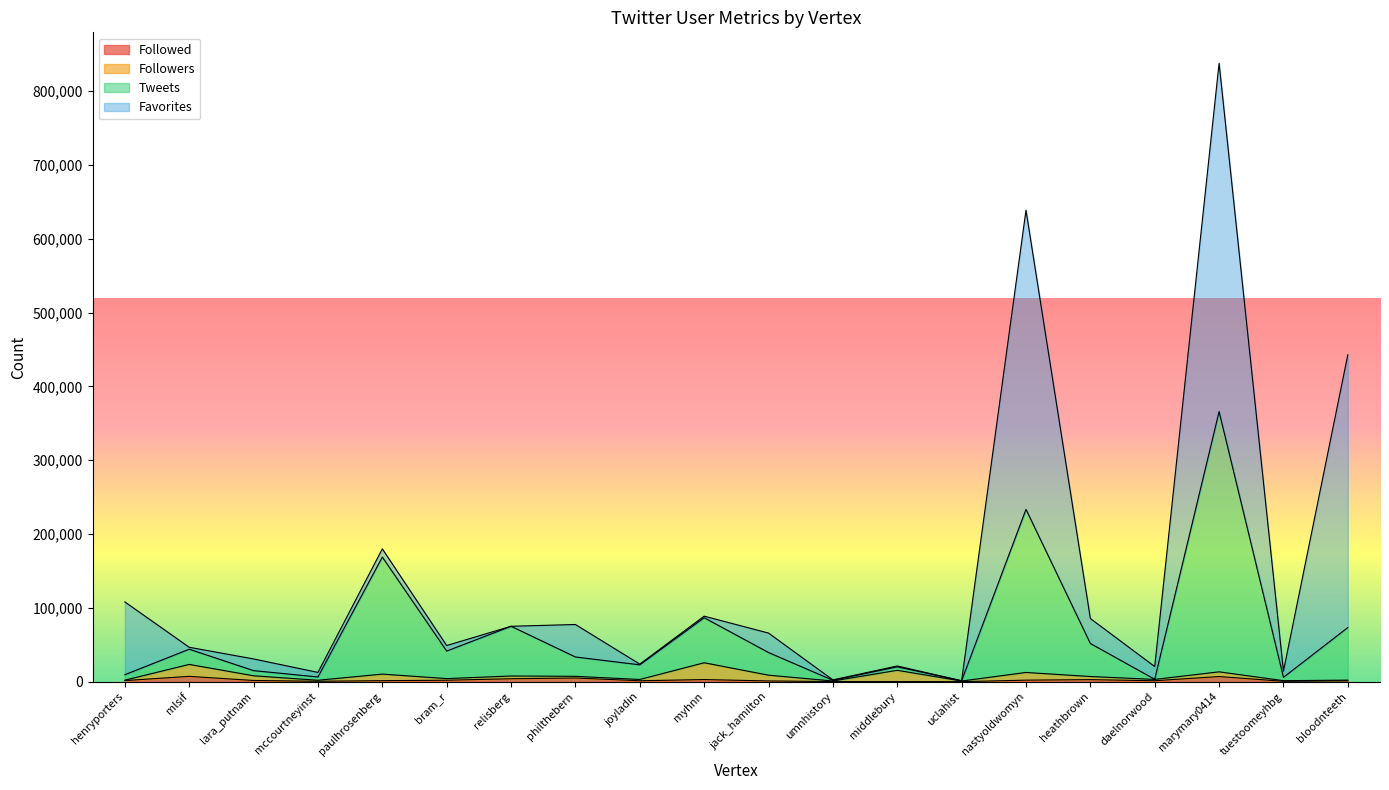

Does the chart display data point markers on the line(s)?

No